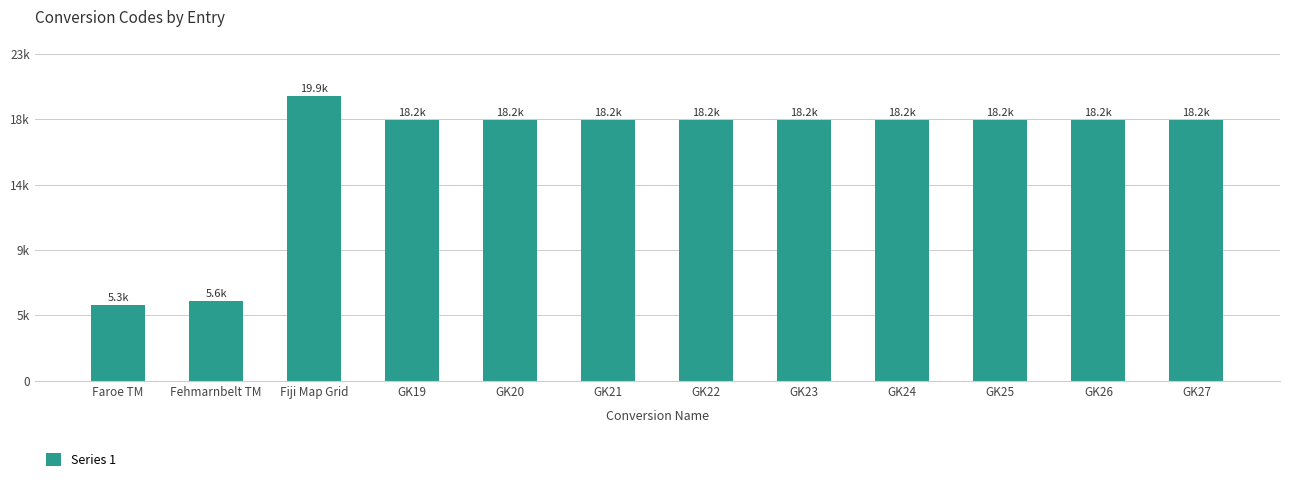

What is the maximum value shown in the chart?

19859